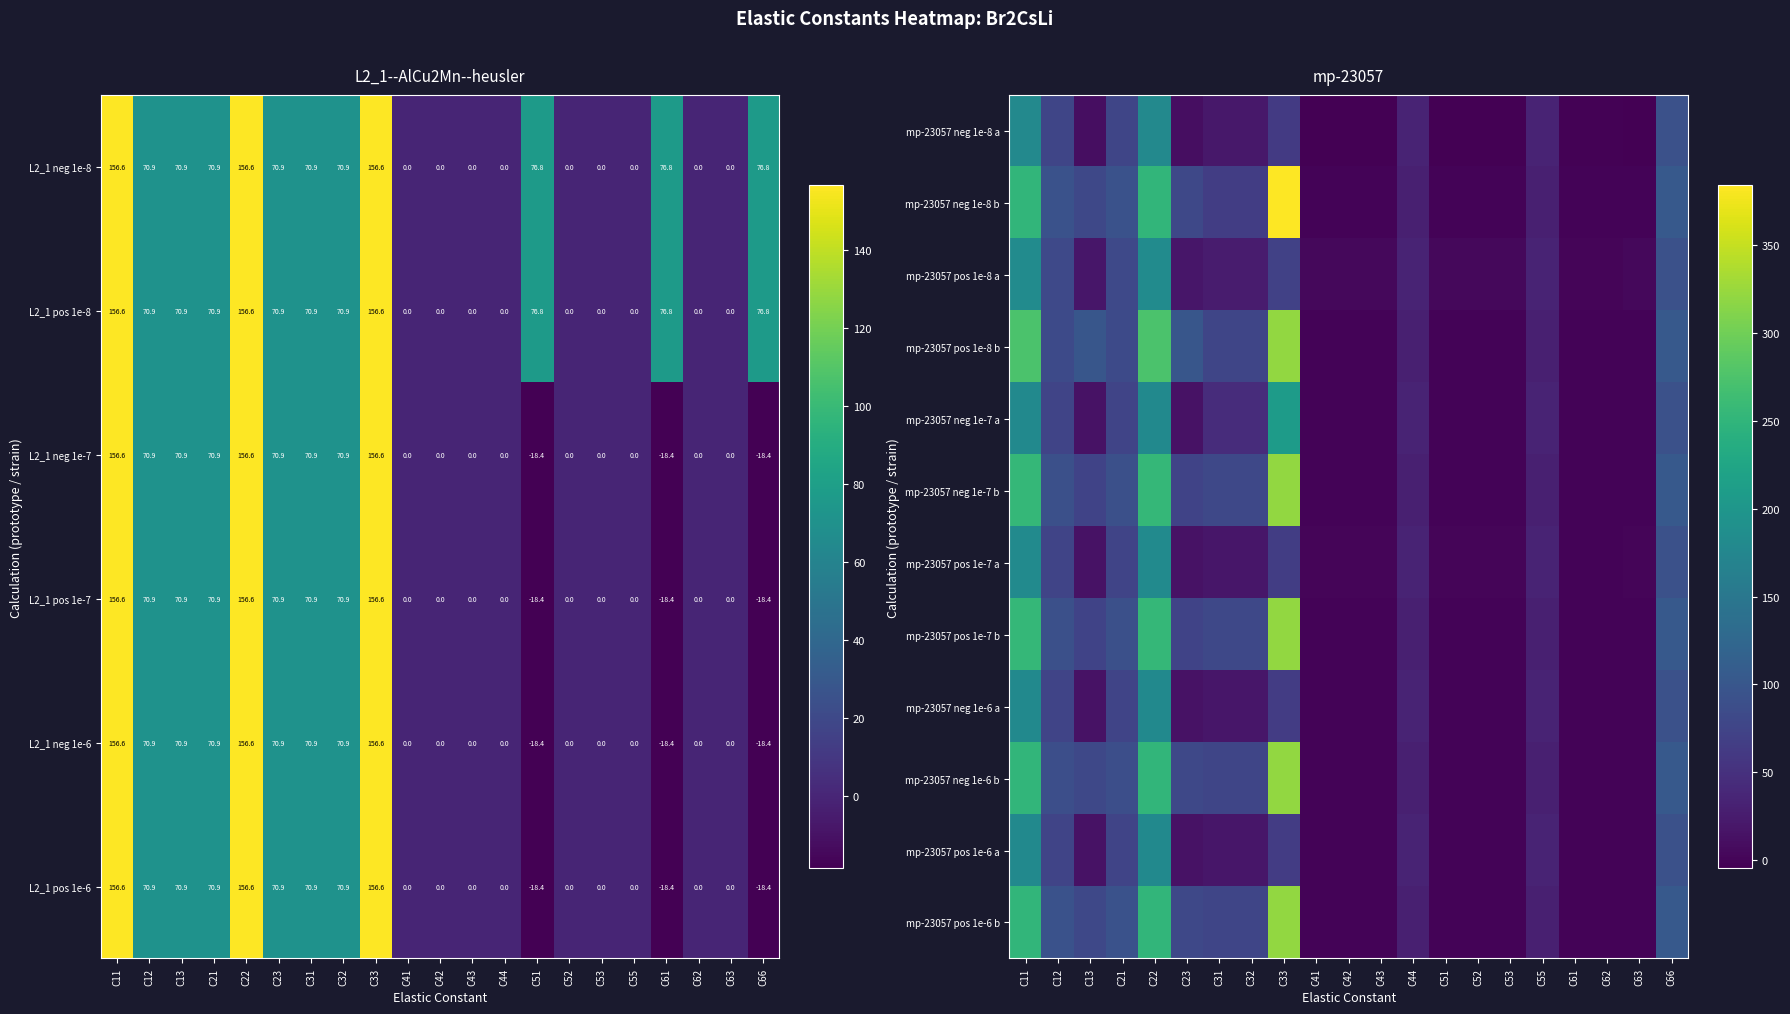

At how many categories does at least one series exceed 127?

3